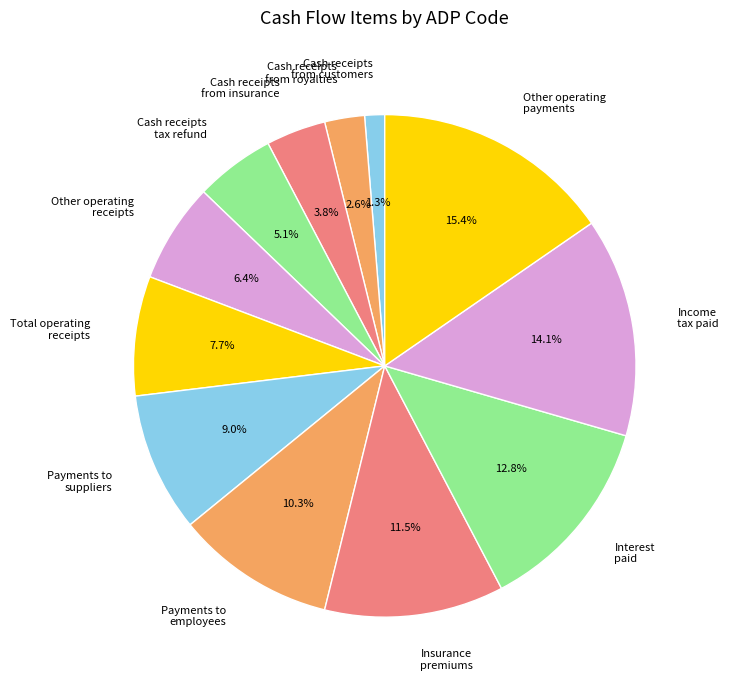

Which has a higher value, Cash receipts tax refund or Other operating receipts?

Other operating receipts